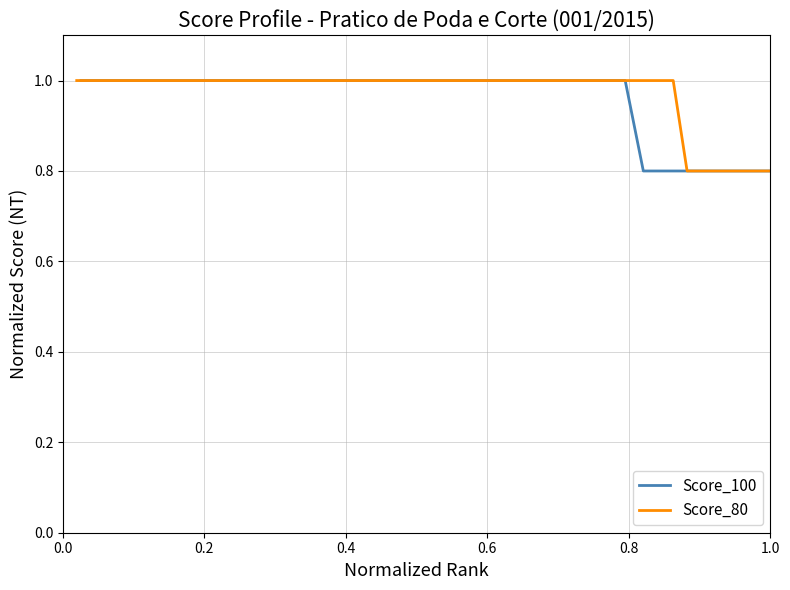

Does the chart have visible grid lines?

Yes